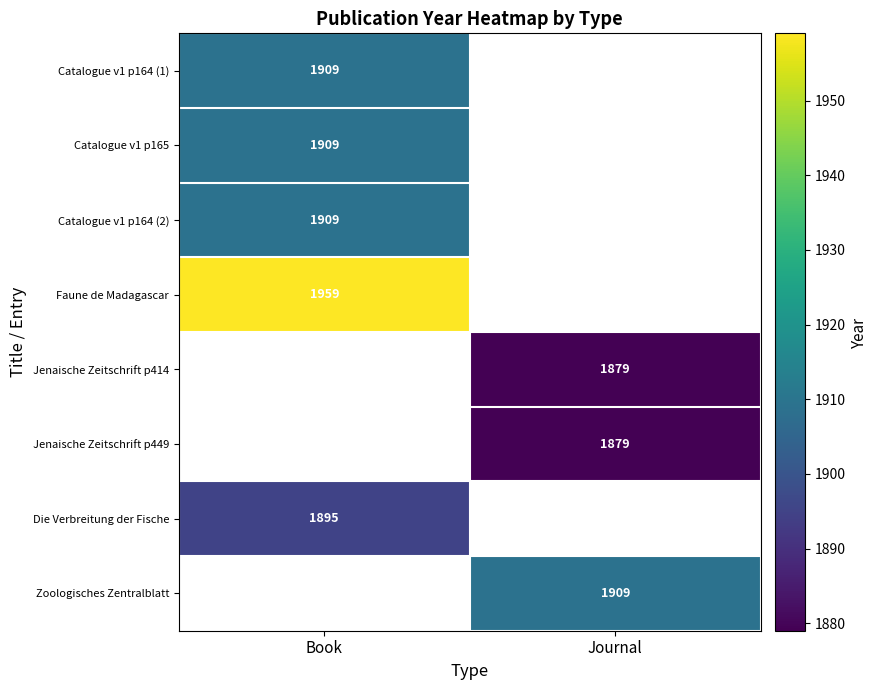

Is the value of Jenaische Zeitschrift p414 at Journal greater than the value of Die Verbreitung der Fische at Book?

No